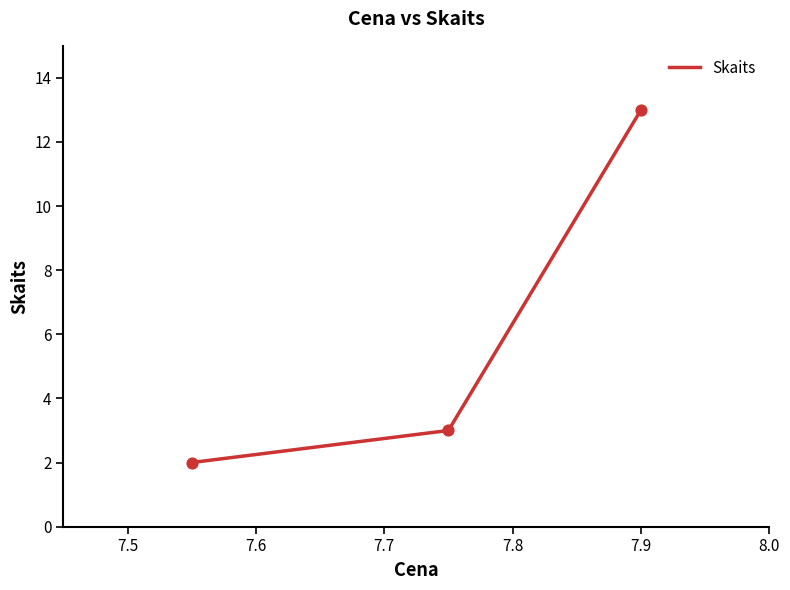

What is the sum of all values?

18